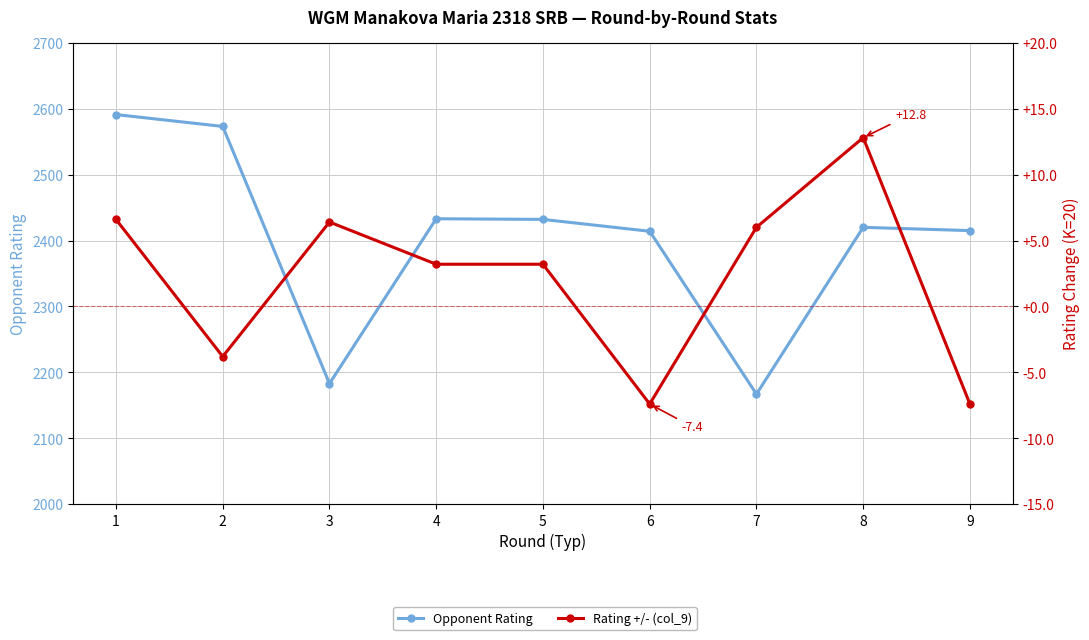

What is the value of the Rating +/- (col_9) point at the 3rd from the left?

6.4